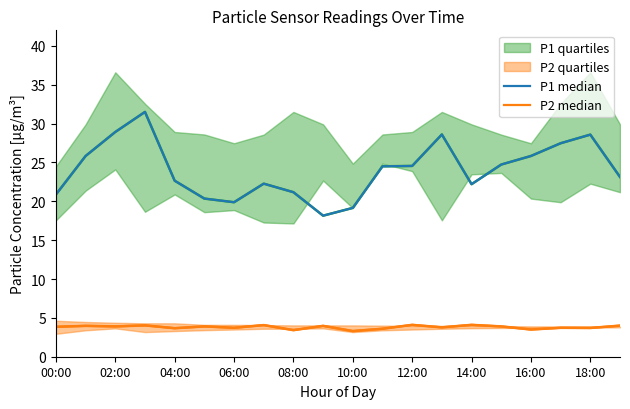

How many categories are shown in the chart?

20